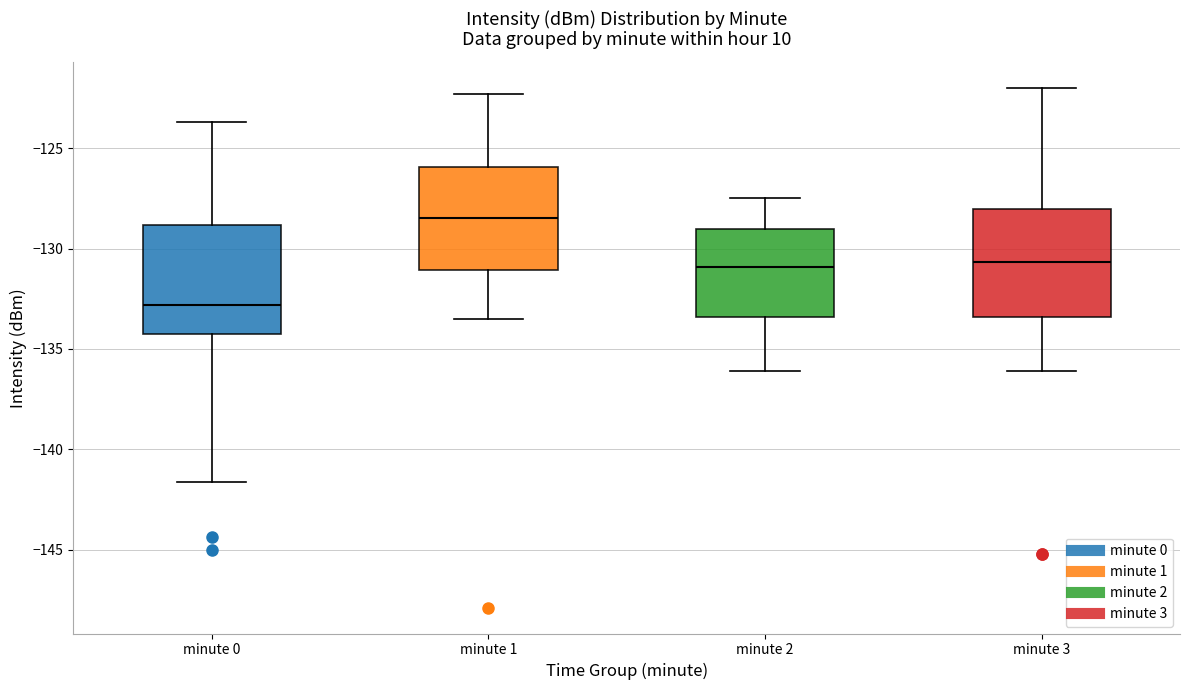

Reading left to right, transcribe this box plot: for each box, give where its median line is, the range the box spans, and where its two whiskers end, as read against the y-axis. The values are not printed on the chart, so give them approximately, as read against the axis.

minute 0: median -133.0, box -134.5 to -129.0, whiskers -141.5 to -123.5
minute 1: median -128.5, box -131.0 to -126.0, whiskers -133.5 to -122.5
minute 2: median -131.0, box -133.5 to -129.0, whiskers -136.0 to -127.5
minute 3: median -130.5, box -133.5 to -128.0, whiskers -136.0 to -122.0